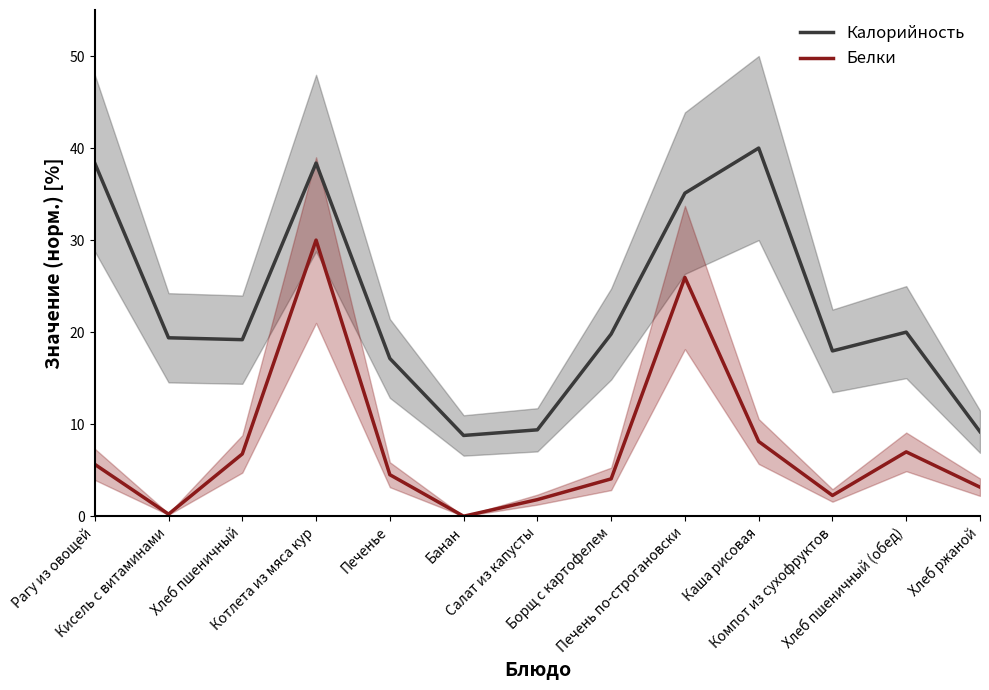

True or false: Калорийность and Белки intersect in this chart.

False